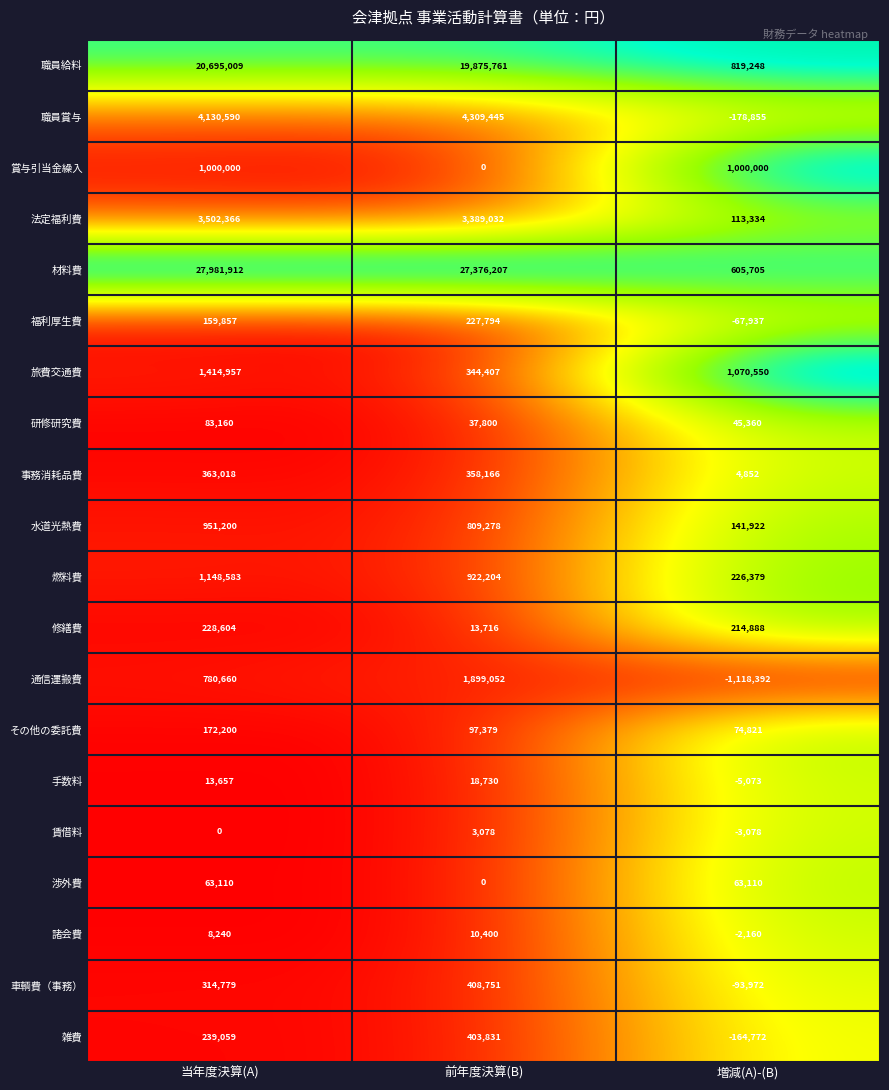

Rank the series at 増減(A)-(B) from highest to lowest value.

旅費交通費, 賞与引当金繰入, 職員給料, 材料費, 燃料費, 修繕費, 水道光熱費, 法定福利費, その他の委託費, 渉外費, 研修研究費, 事務消耗品費, 諸会費, 賃借料, 手数料, 福利厚生費, 車輌費（事務）, 雑費, 職員賞与, 通信運搬費